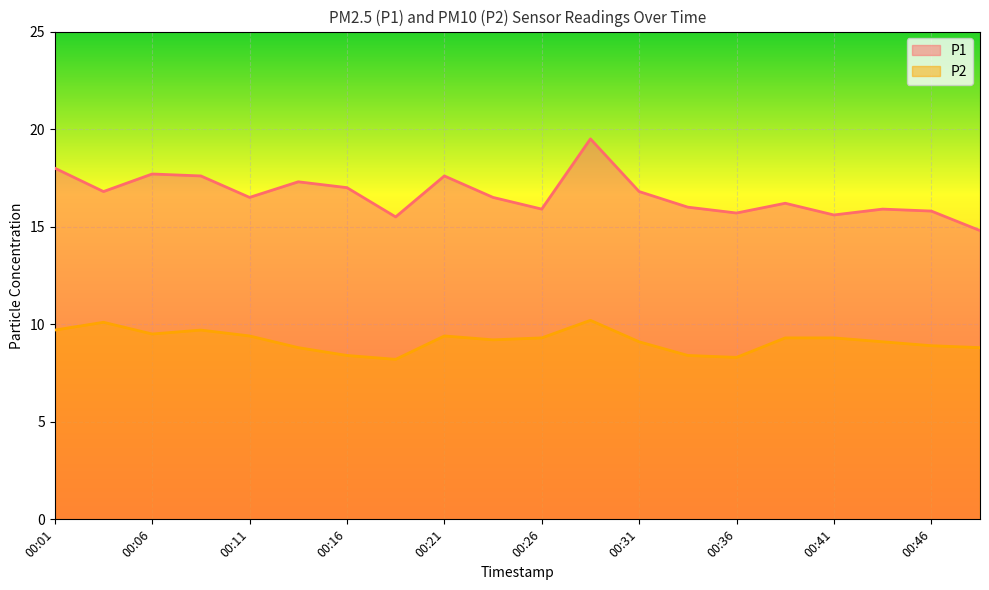

What is the sum of all P1 values?

332.7